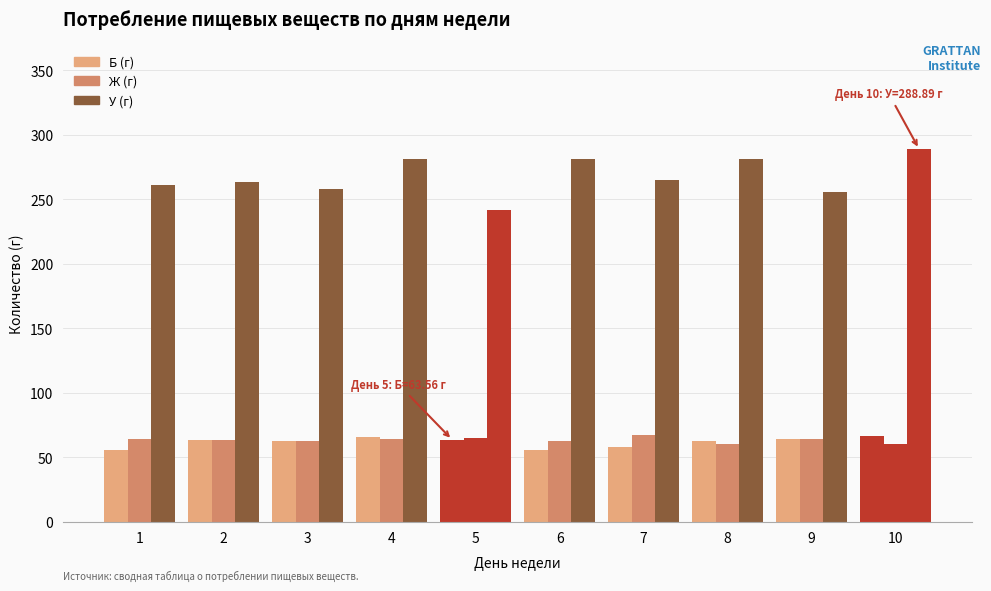

At 7, list the series in order from largest to smallest.

У (г), Ж (г), Б (г)